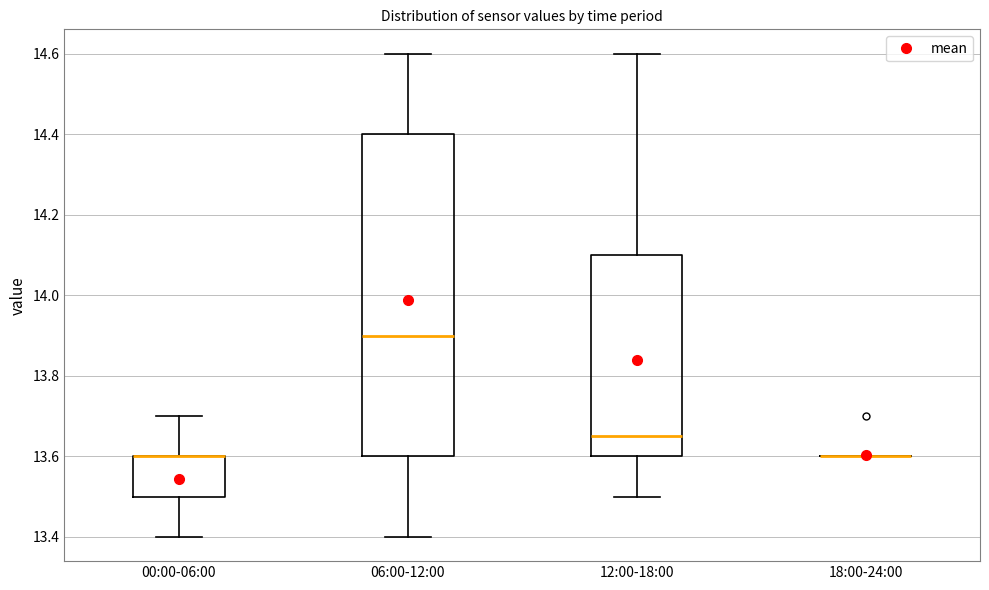

Reading left to right, read every box against the y-axis: the position of its median line, the range the box covers, and the ends of its whiskers. The values are not printed on the chart, so give them approximately, as read against the axis.

00:00-06:00: median 13.60 (drawn on the box's upper edge), box 13.50 to 13.60, whiskers 13.40 to 13.70
06:00-12:00: median 13.90, box 13.60 to 14.40, whiskers 13.40 to 14.60
12:00-18:00: median 13.66, box 13.60 to 14.10, whiskers 13.50 to 14.60
18:00-24:00: box collapsed to a line at 13.60, whiskers 13.60 to 13.60